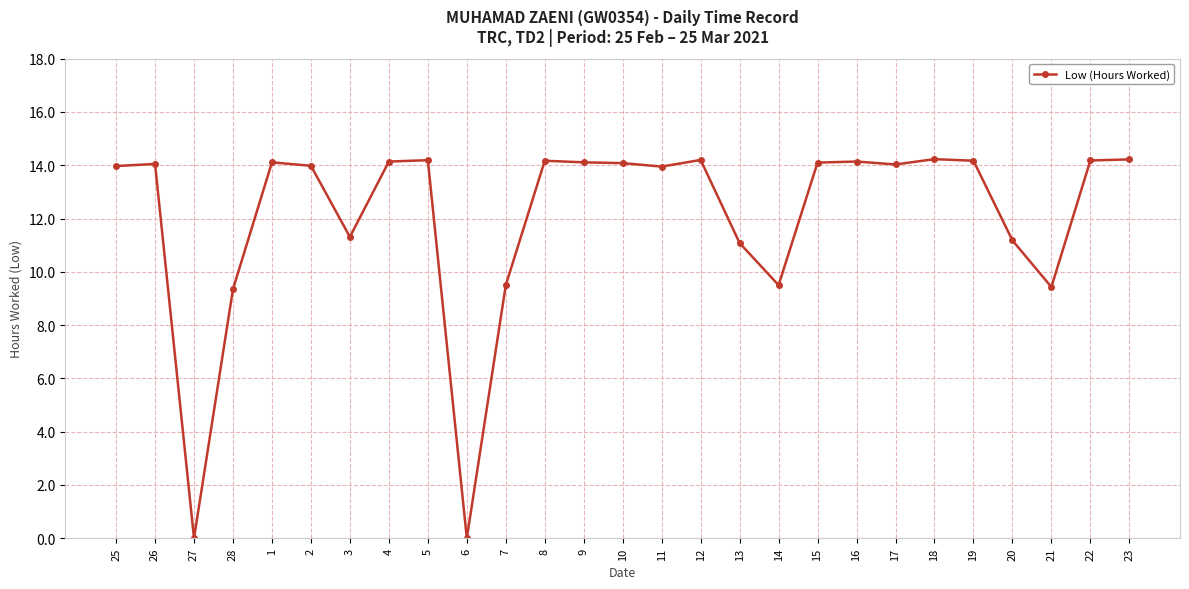

What is the average value?

12.1